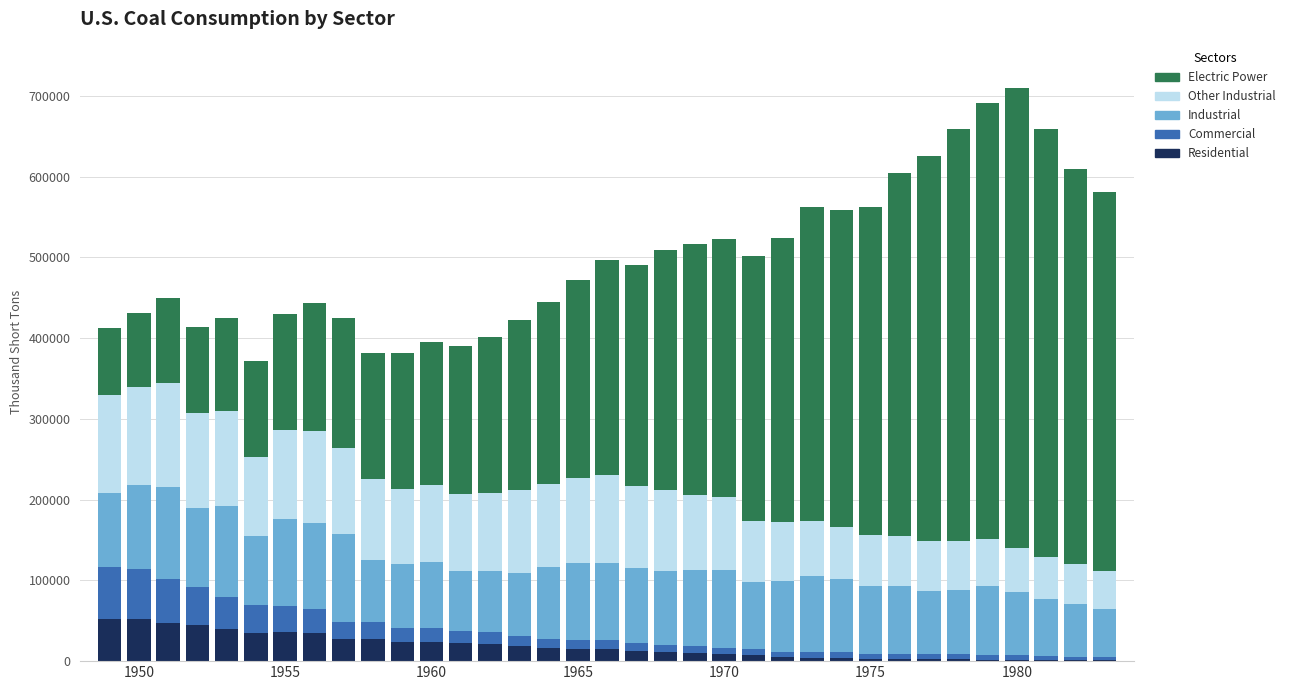

What is the maximum value for Residential?

52407.0